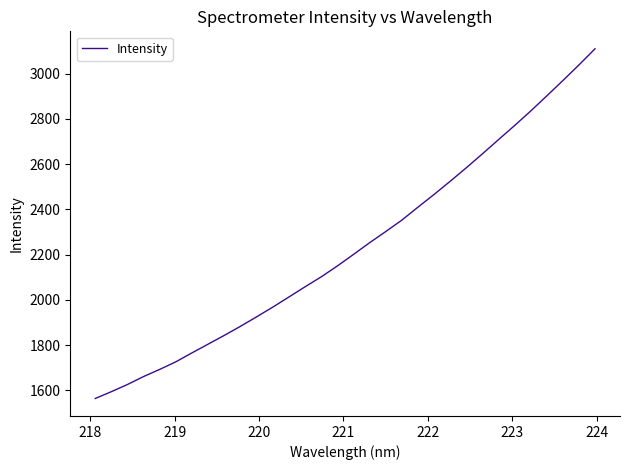

What is the difference between the maximum and minimum values?

1545.7